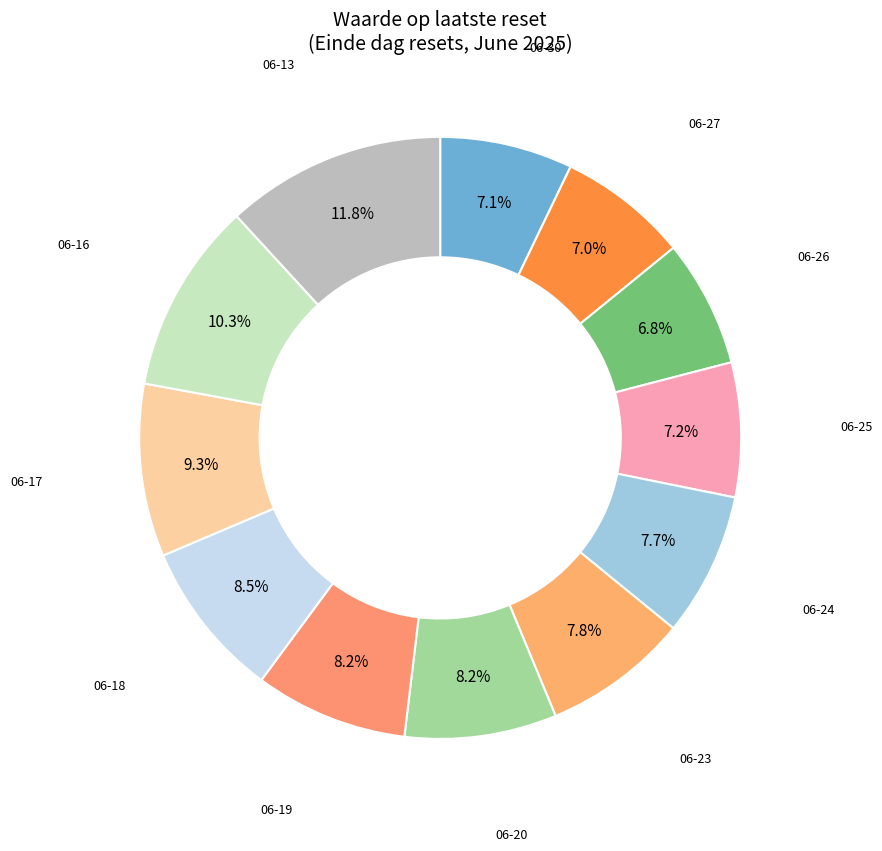

To the nearest percent, what is the average slice percentage?

8%